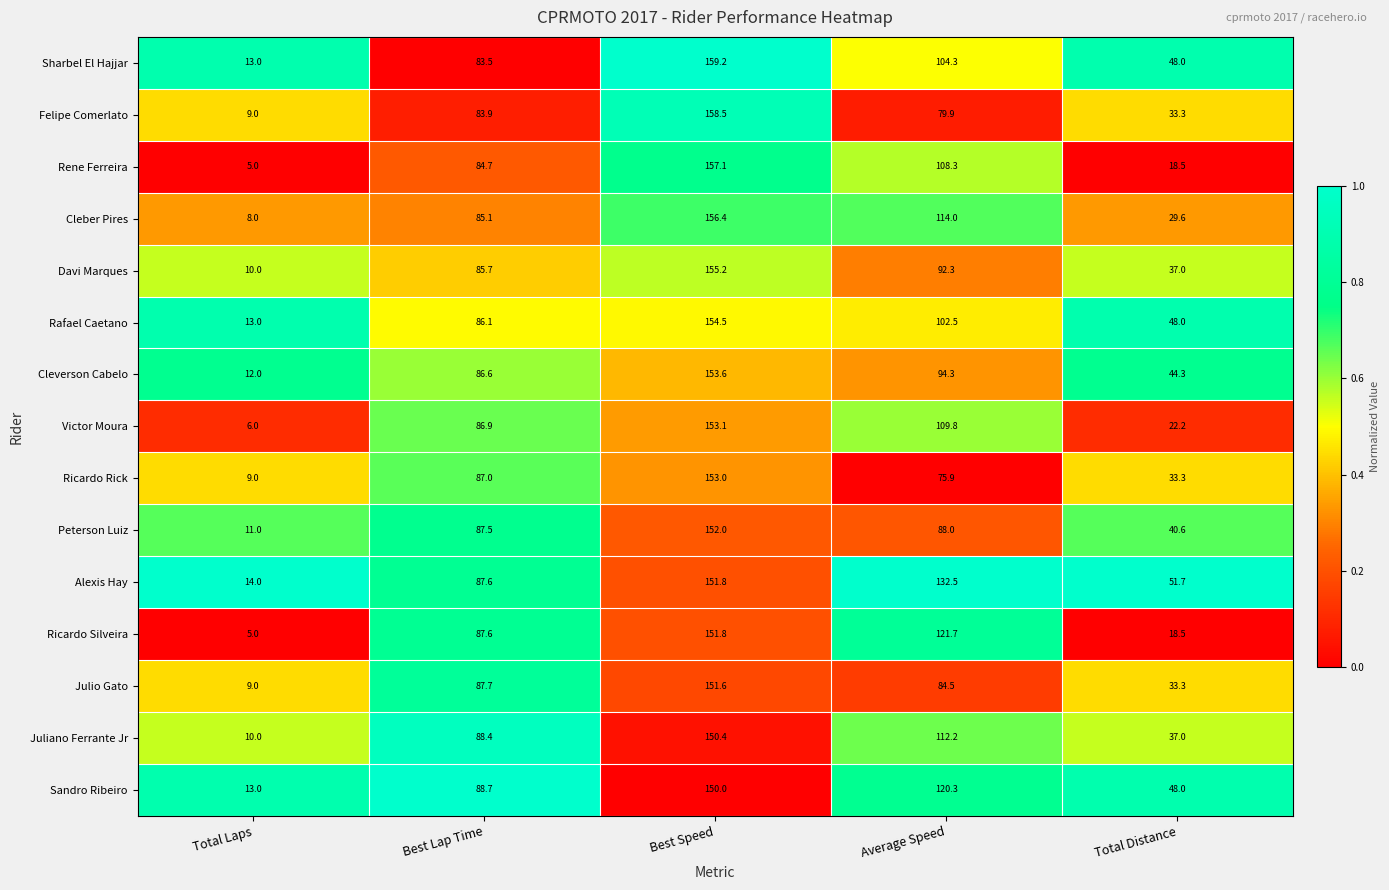

Is the value of Ricardo Rick at Total Laps greater than the value of Alexis Hay at Best Lap Time?

No